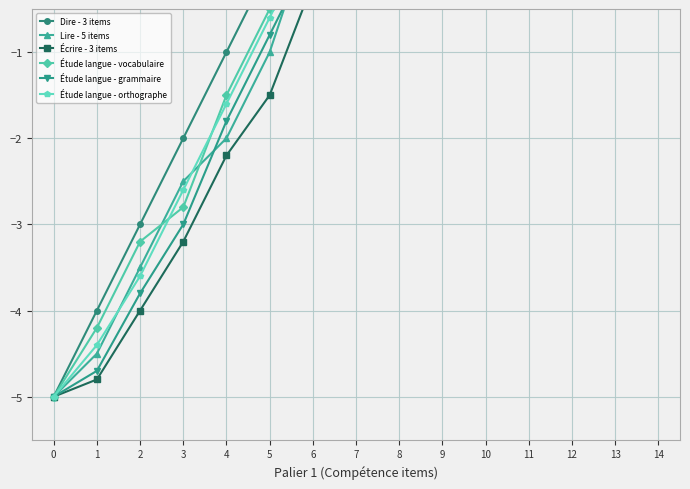

What is the value of the Écrire - 3 items point at the 3rd from the left?

-4.0